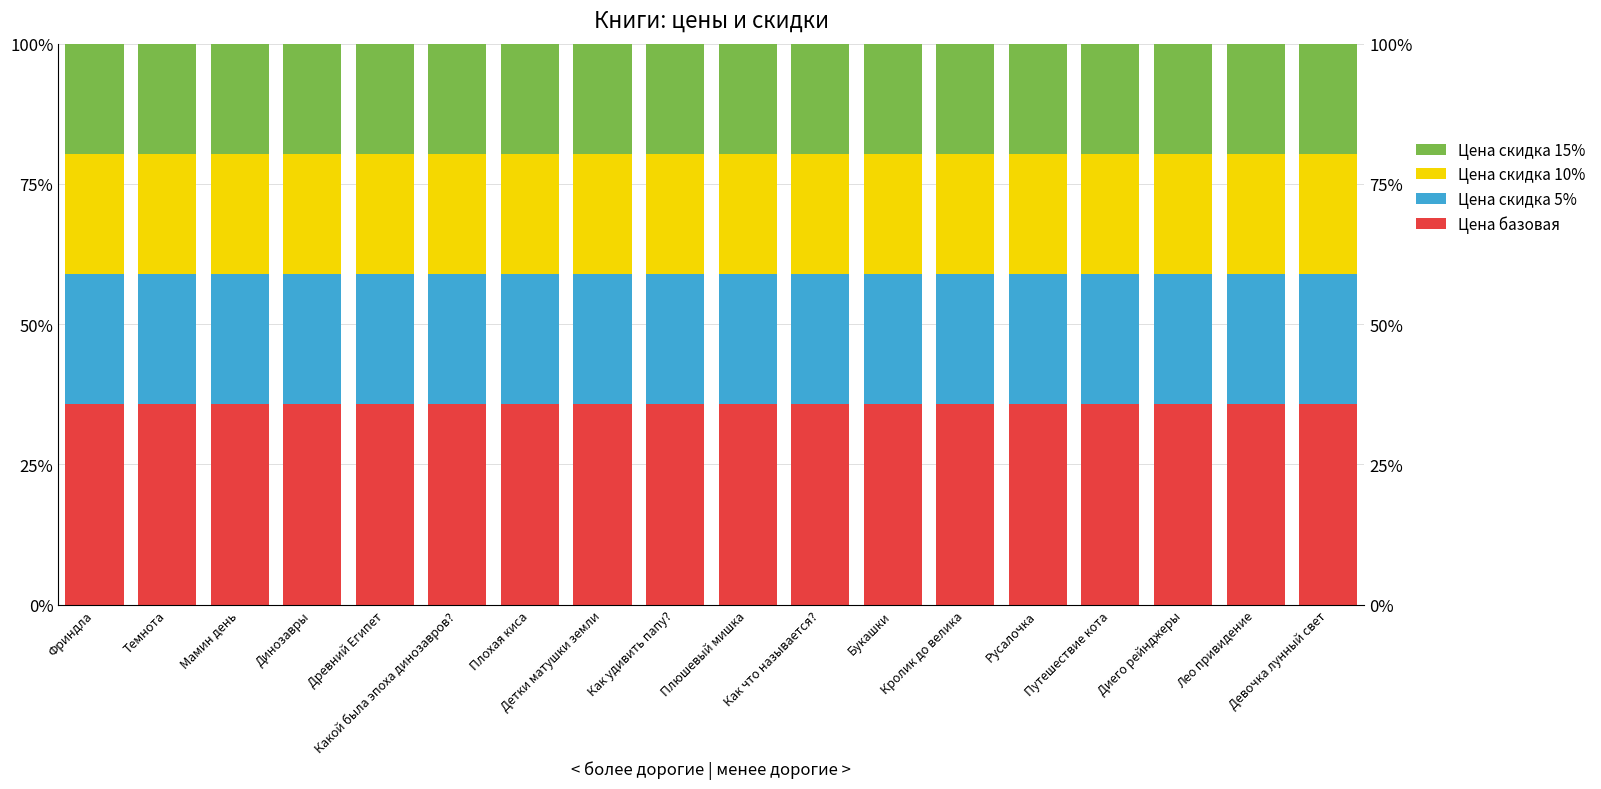

At which label does Цена скидка 15% reach its minimum?

Фриндла